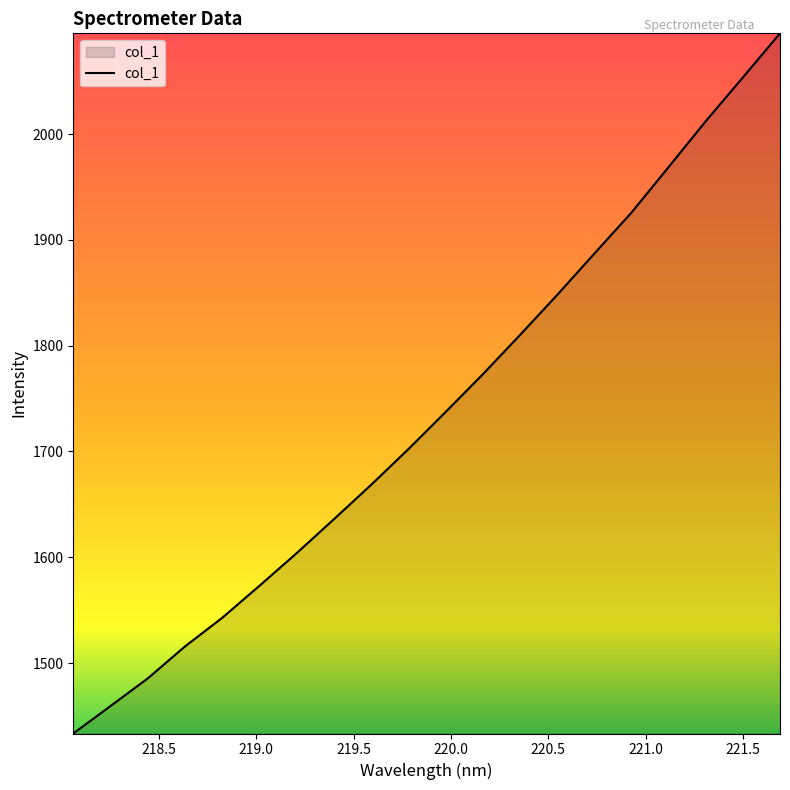

How many lines are shown in the chart?

1